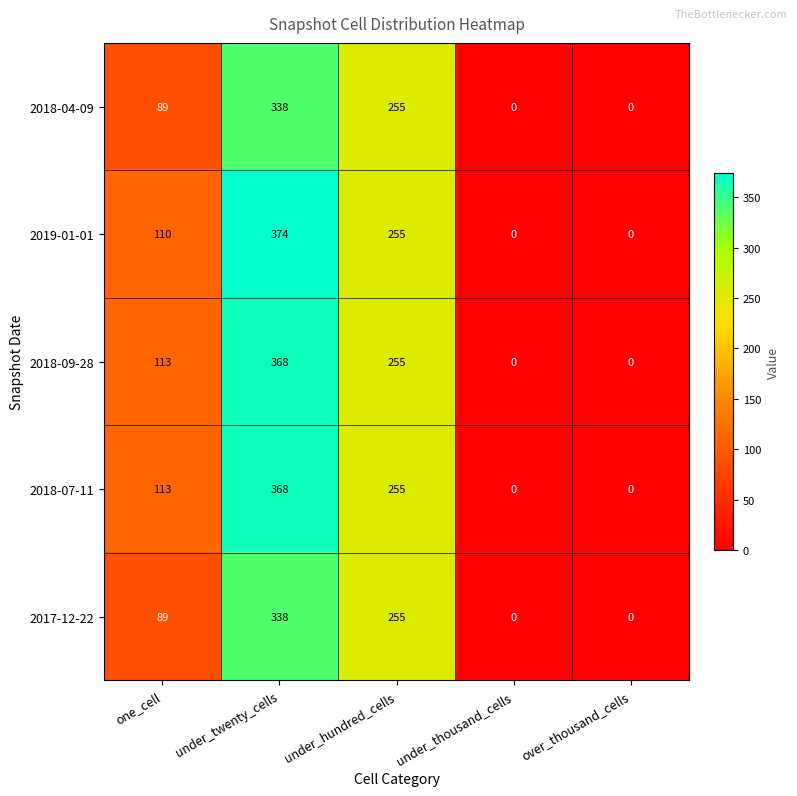

Reading left to right, extract all data points from this chart.

2018-04-09: 89	338	255	0	0
2019-01-01: 110	374	255	0	0
2018-09-28: 113	368	255	0	0
2018-07-11: 113	368	255	0	0
2017-12-22: 89	338	255	0	0